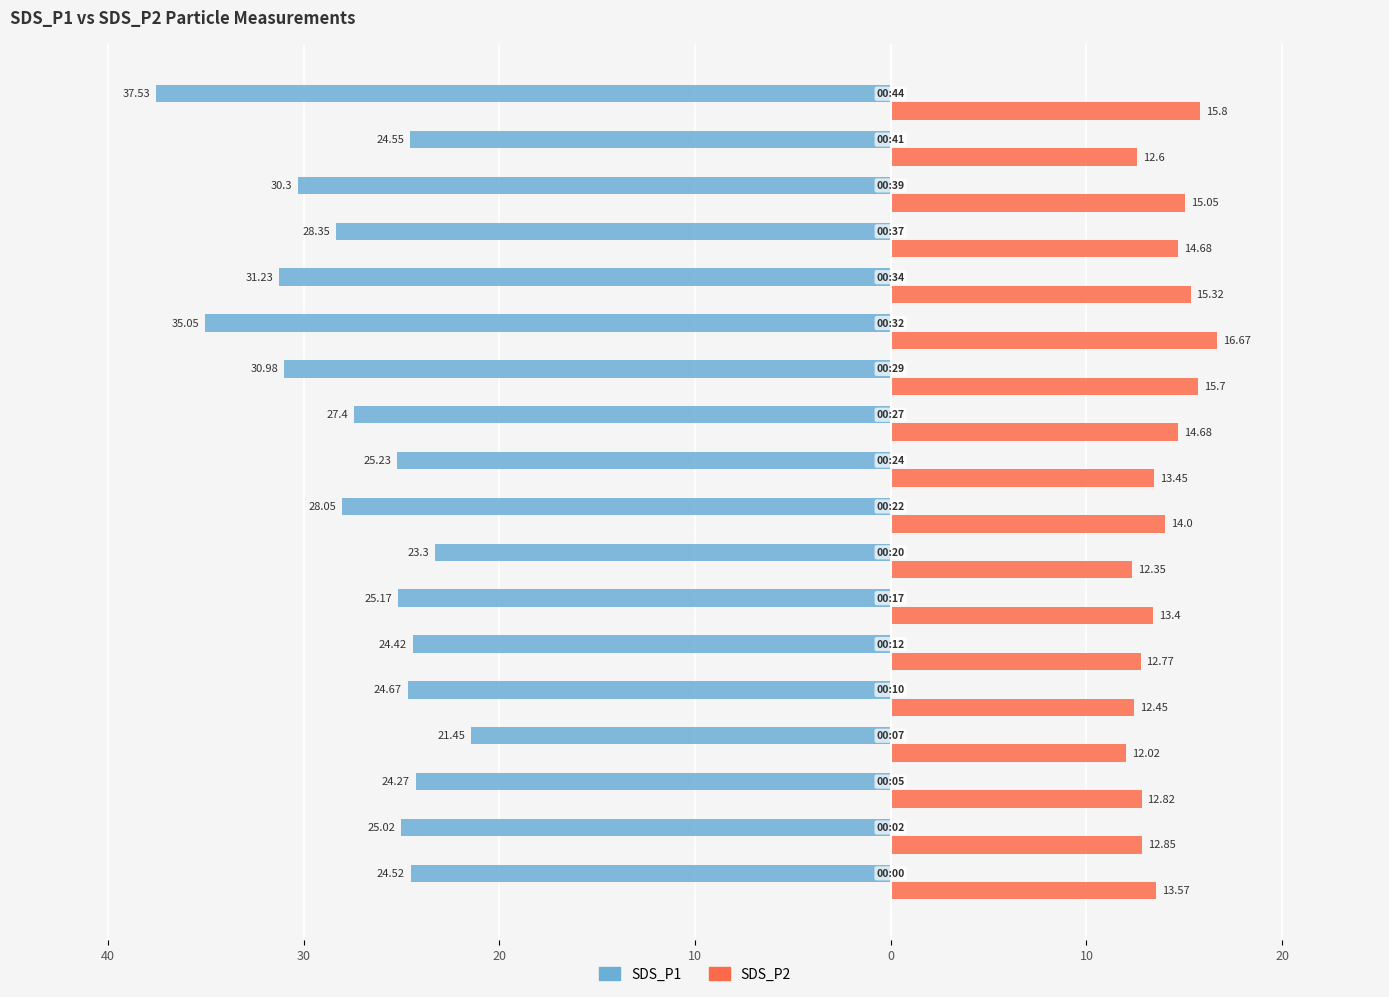

What is the value of the SDS_P1 bar at the 4th from the left?

-21.4